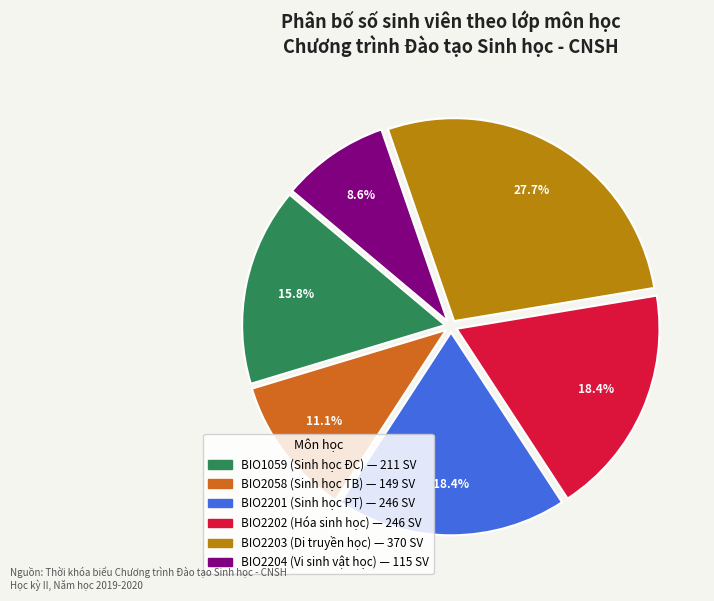

Is there a majority slice in this chart?

No